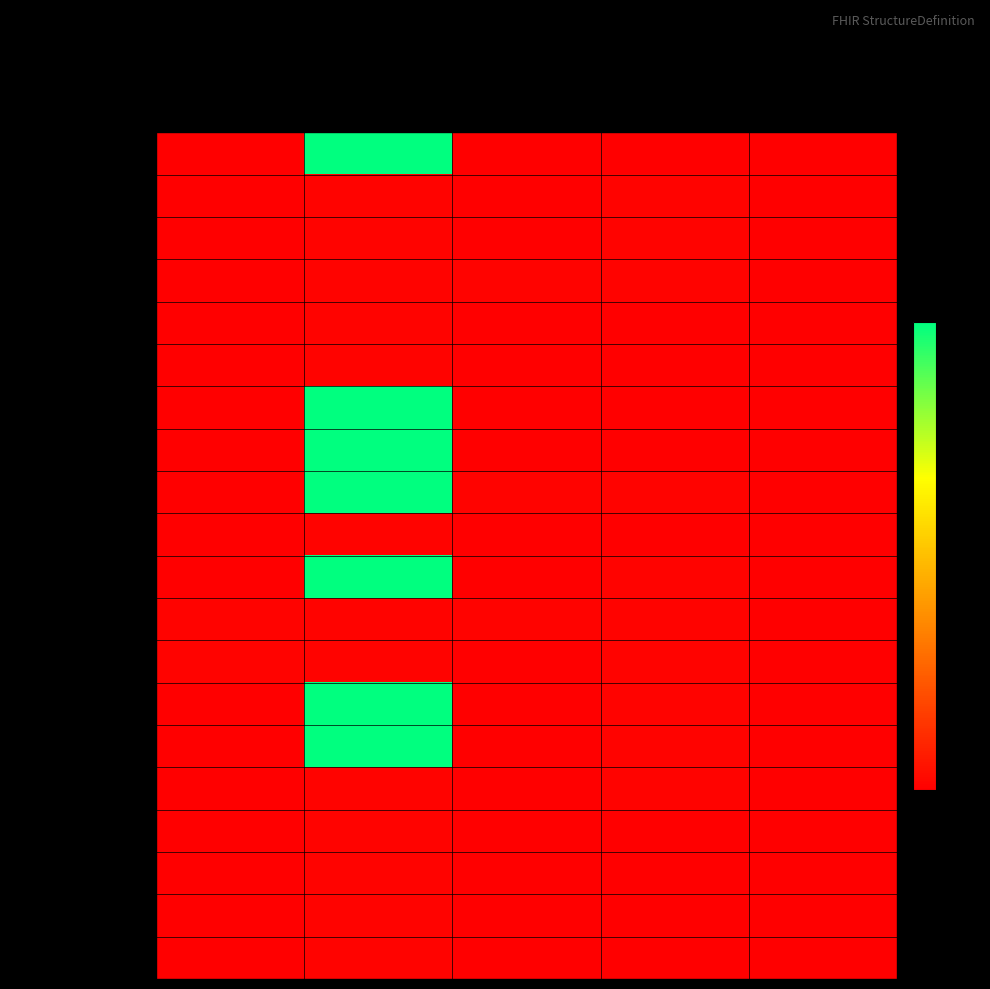

What is the total value across all series at Is Modifier?

3